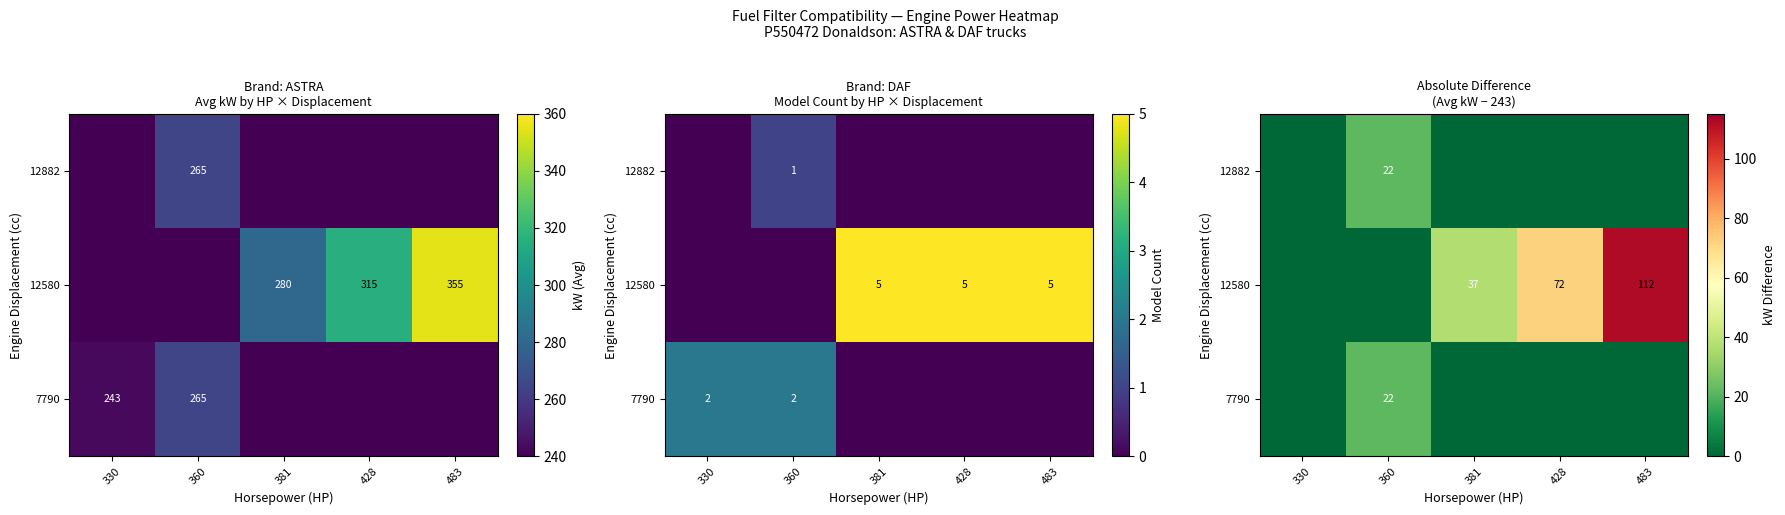

At how many categories does at least one series exceed 44?

2